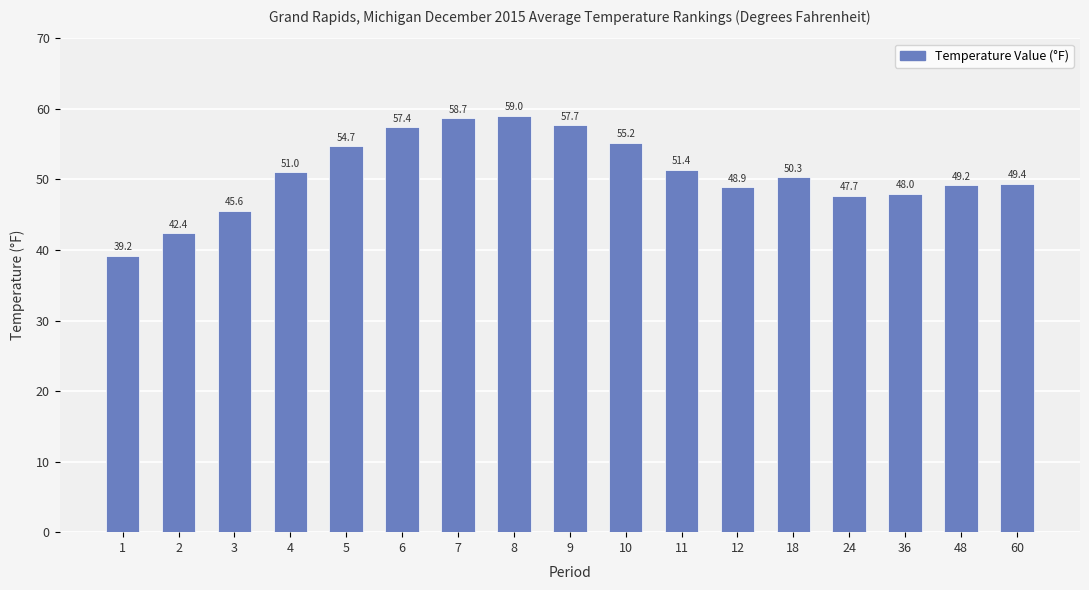

Which category has the lowest value across all series?

1